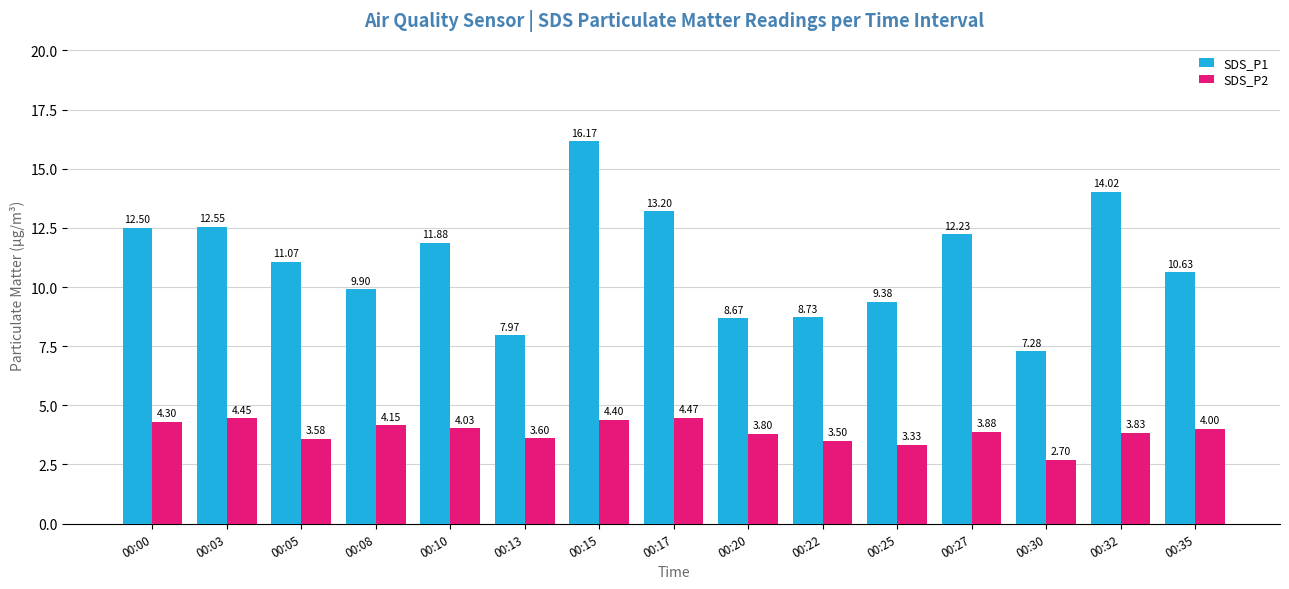

At which label does SDS_P2 first exceed 3?

00:00